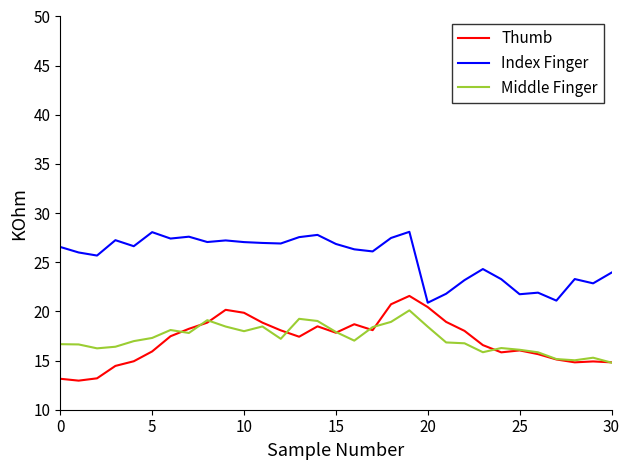

True or false: Index Finger and Thumb cross at least once.

False